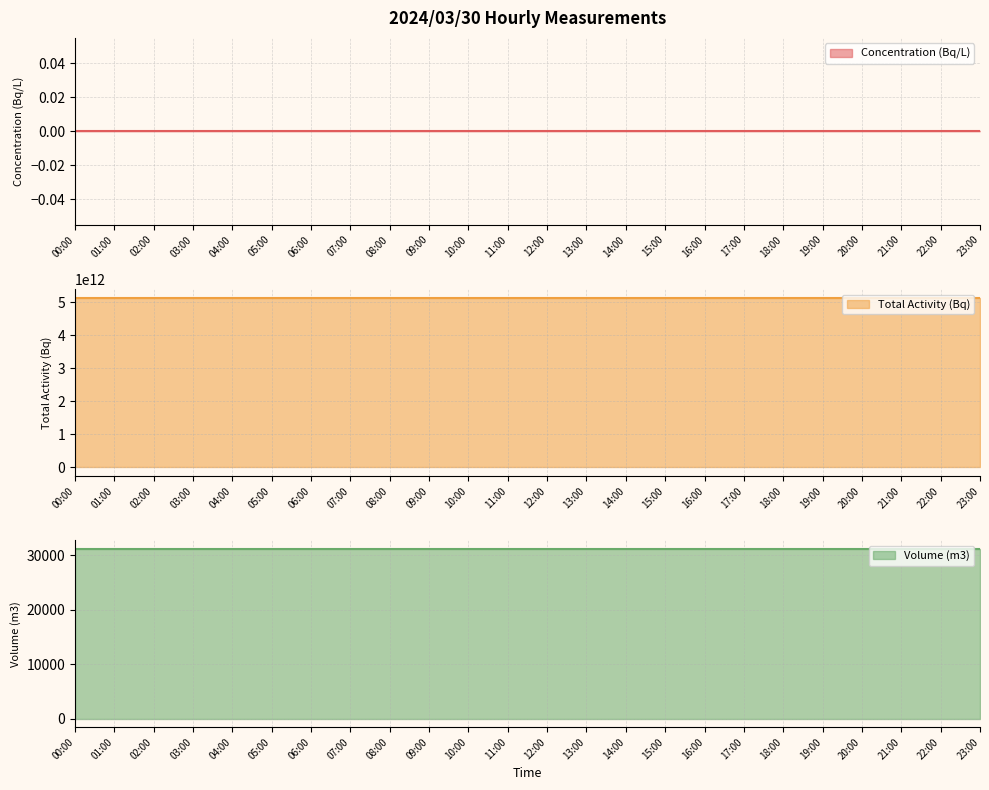

What is the sum of the Volume (m3) values at 07:00 and 09:00?

62294